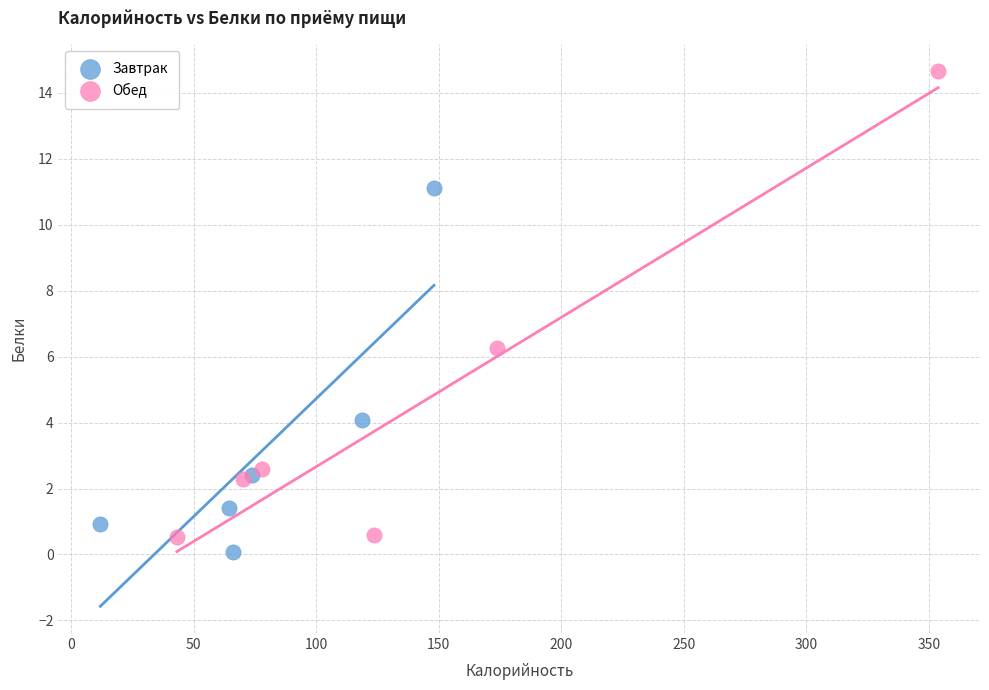

What are all the series names shown in the legend?

Завтрак, Обед